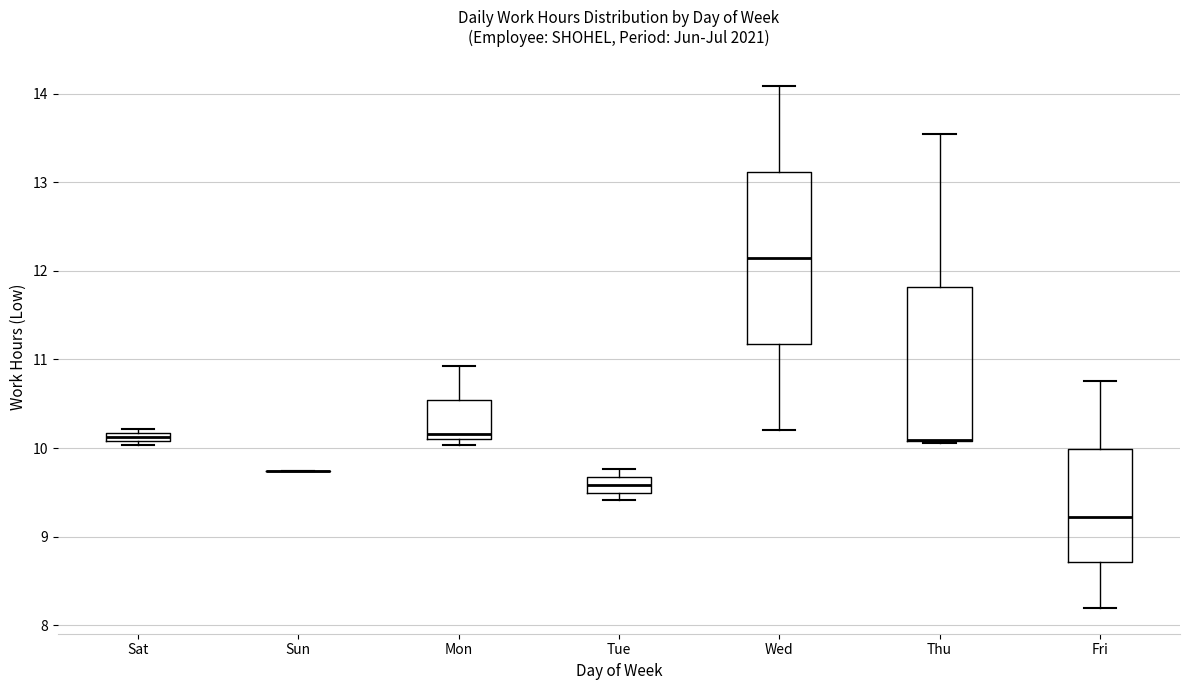

Which box is the tallest, from its lower edge to its upper edge?

Wed